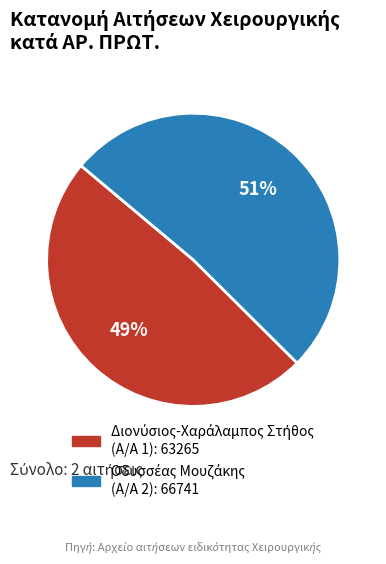

Is there any slice that represents more than half of the pie?

Yes